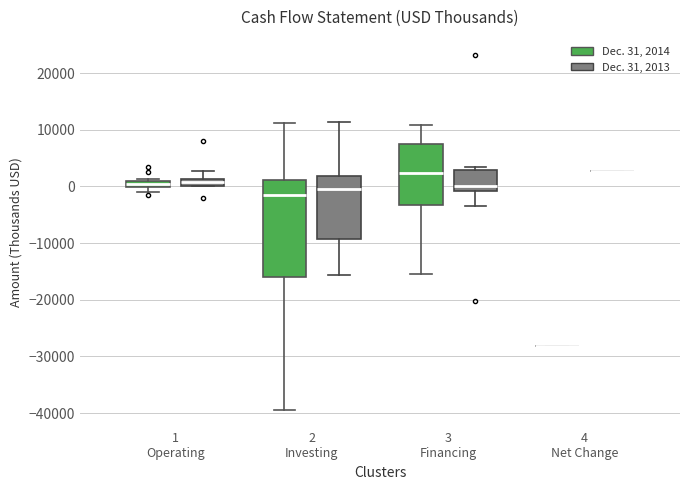

Where is the lower edge of the box for 2 Investing (Dec. 31, 2013) on the y-axis? The values are not printed on the chart, so give them approximately, as read against the axis.

-9000